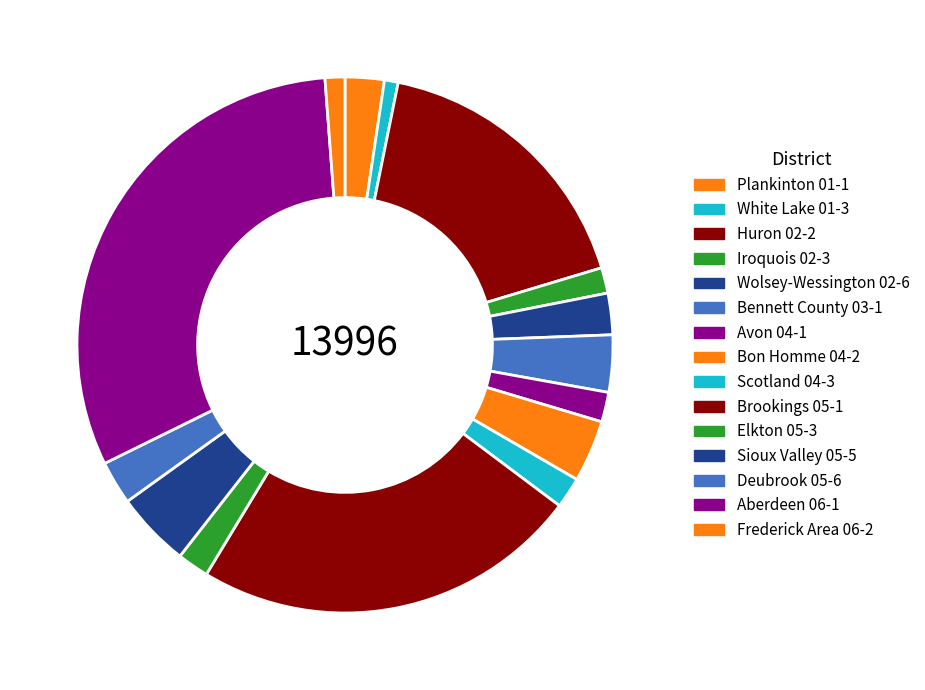

Rank the categories by value from lowest to highest.

White Lake 01-3, Frederick Area 06-2, Iroquois 02-3, Avon 04-1, Scotland 04-3, Elkton 05-3, Plankinton 01-1, Wolsey-Wessington 02-6, Deubrook 05-6, Bennett County 03-1, Bon Homme 04-2, Sioux Valley 05-5, Huron 02-2, Brookings 05-1, Aberdeen 06-1